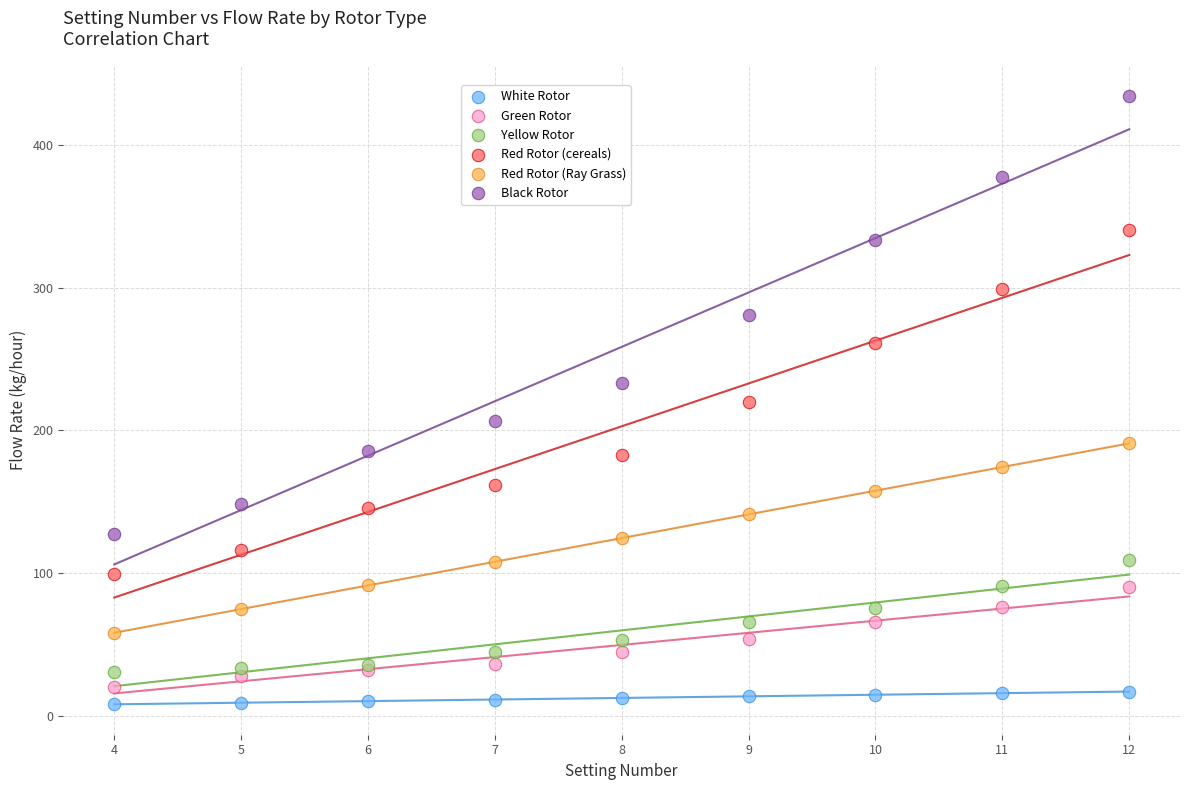

Which series contains the highest Y value?

Black Rotor